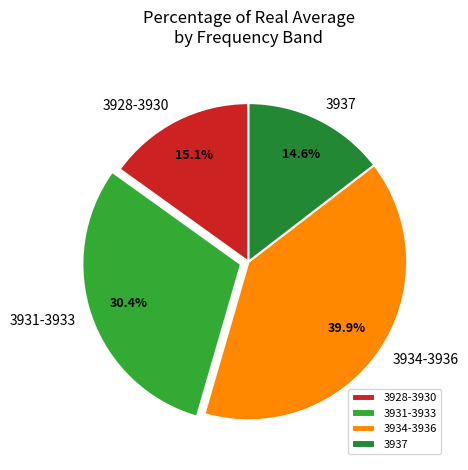

Which category has the smallest portion of the pie?

3937